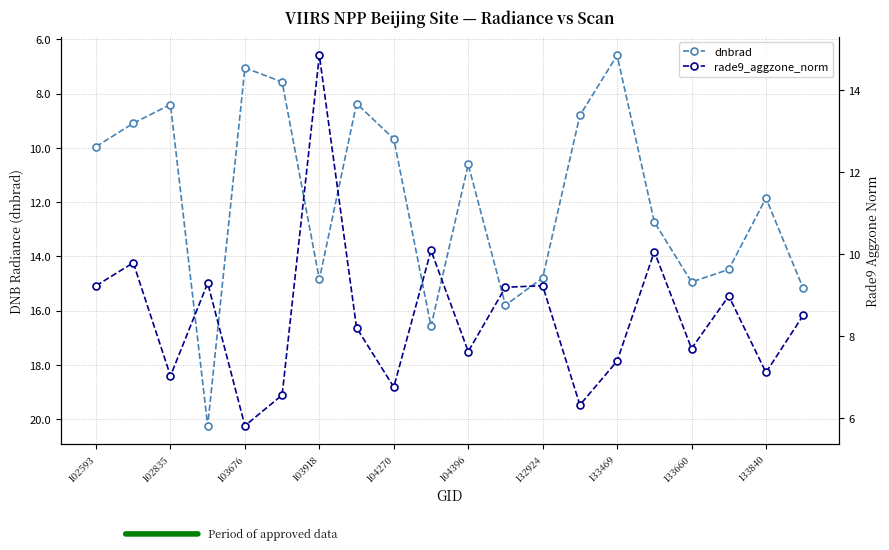

Reading left to right, what are all the values shown in this chart?

dnbrad: 10.0	9.1	8.4	20.2	7.0	7.6	14.8	8.4	9.7	16.6	10.6	15.8	14.8	8.8	6.6	12.7	14.9	14.5	11.8	15.2
rade9_aggzone_norm: 9.2	9.8	7.0	9.3	5.8	6.6	14.8	8.2	6.8	10.1	7.6	9.2	9.2	6.3	7.4	10.1	7.7	9.0	7.1	8.5